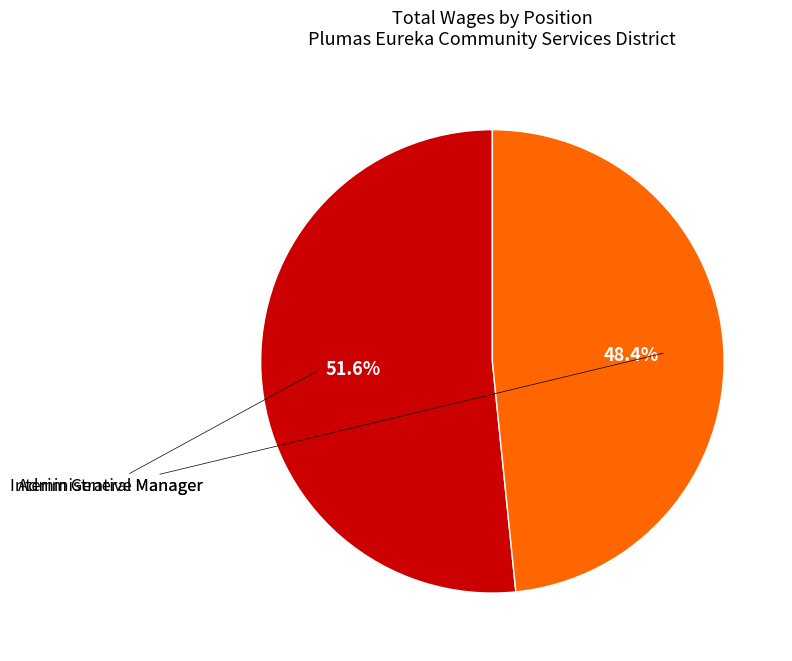

Rank the categories by value from lowest to highest.

Administrative Manager, Interim General Manager